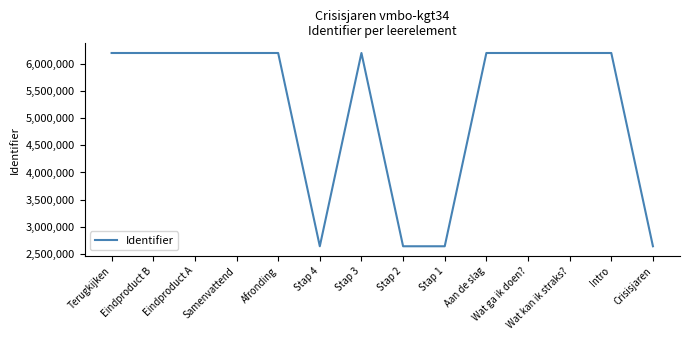

The value at Stap 2 is 2640866. True or false?

True